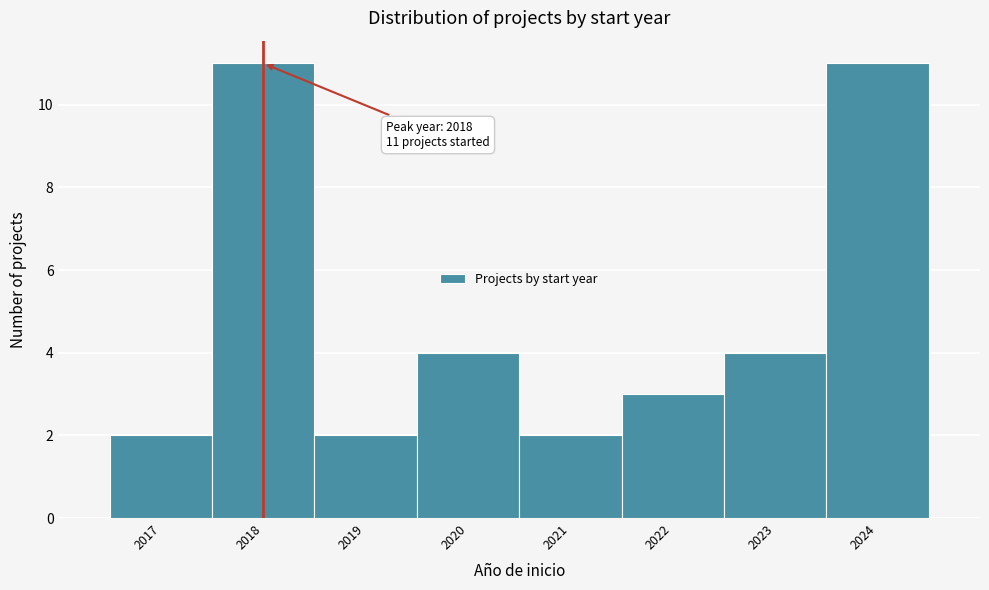

Reading left to right, what are all the values shown in this chart?

2	11	2	4	2	3	4	11